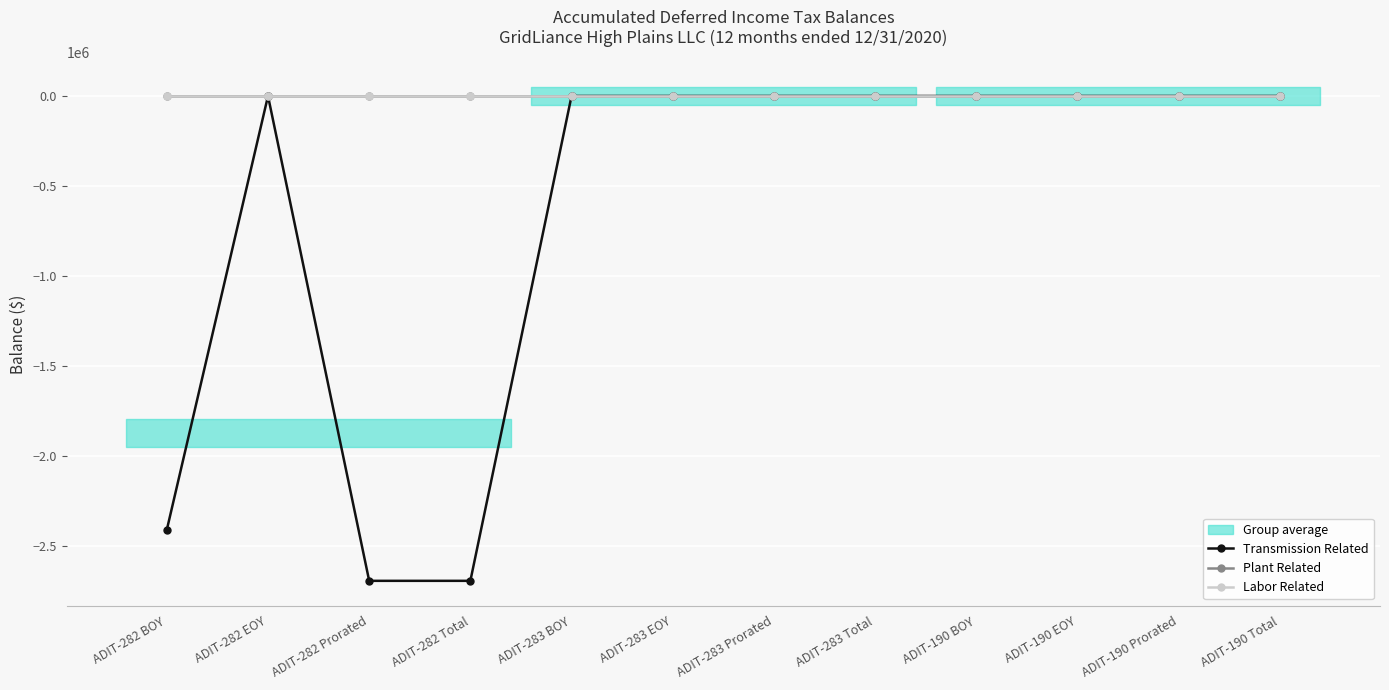

Between ADIT-282 EOY and ADIT-282 Total, which series saw the biggest shift?

Transmission Related